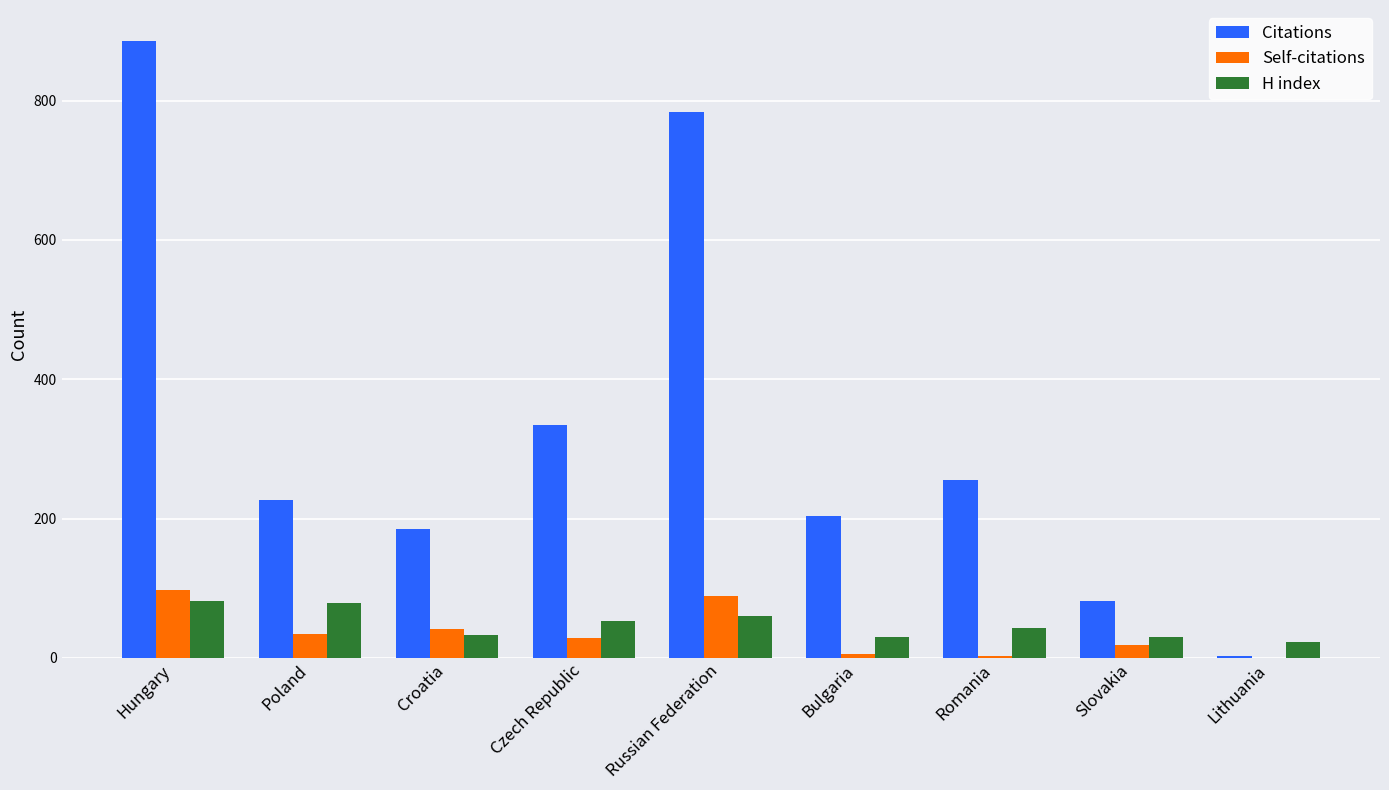

What is the sum of all Self-citations values?

317